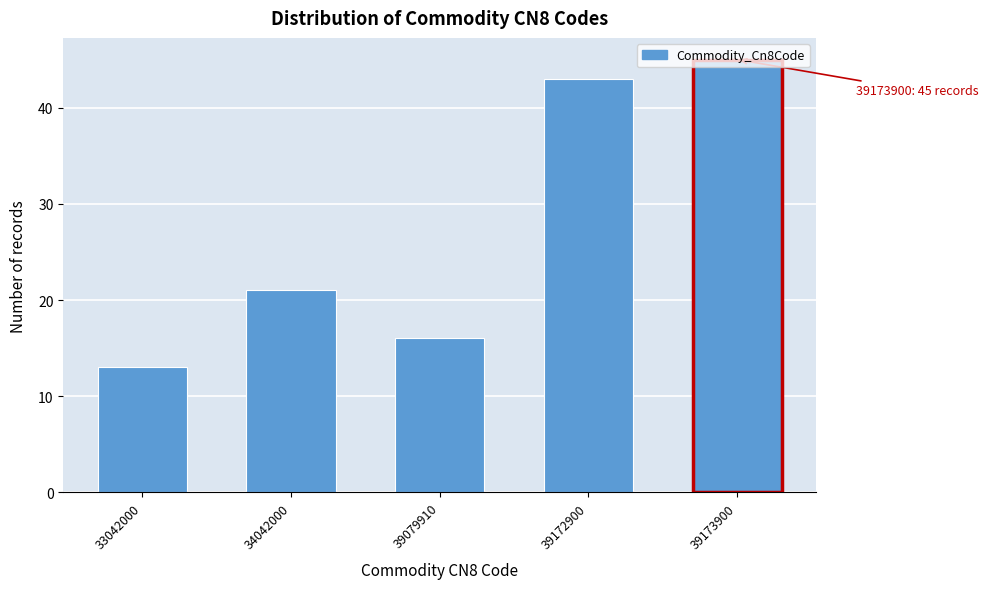

The chart shows a value of 19 at 39172900. True or false?

False